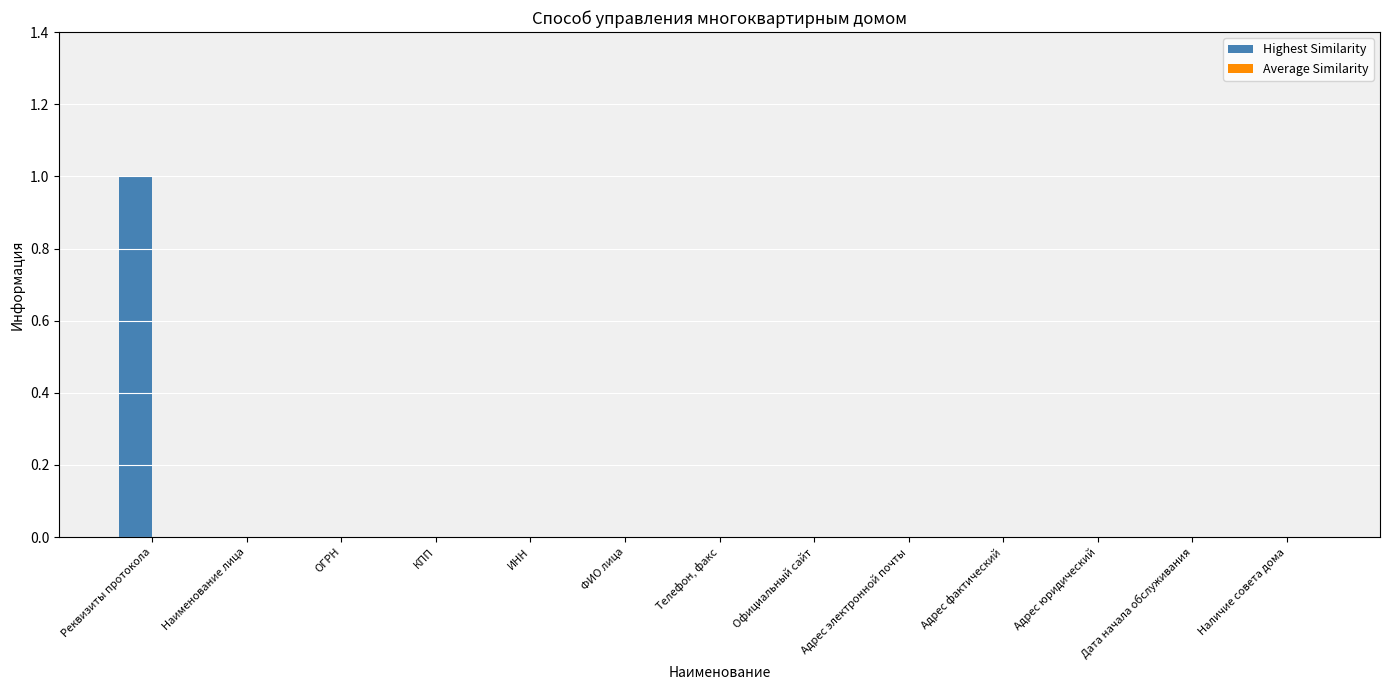

At which category does the chart reach its peak across all series?

Реквизиты протокола